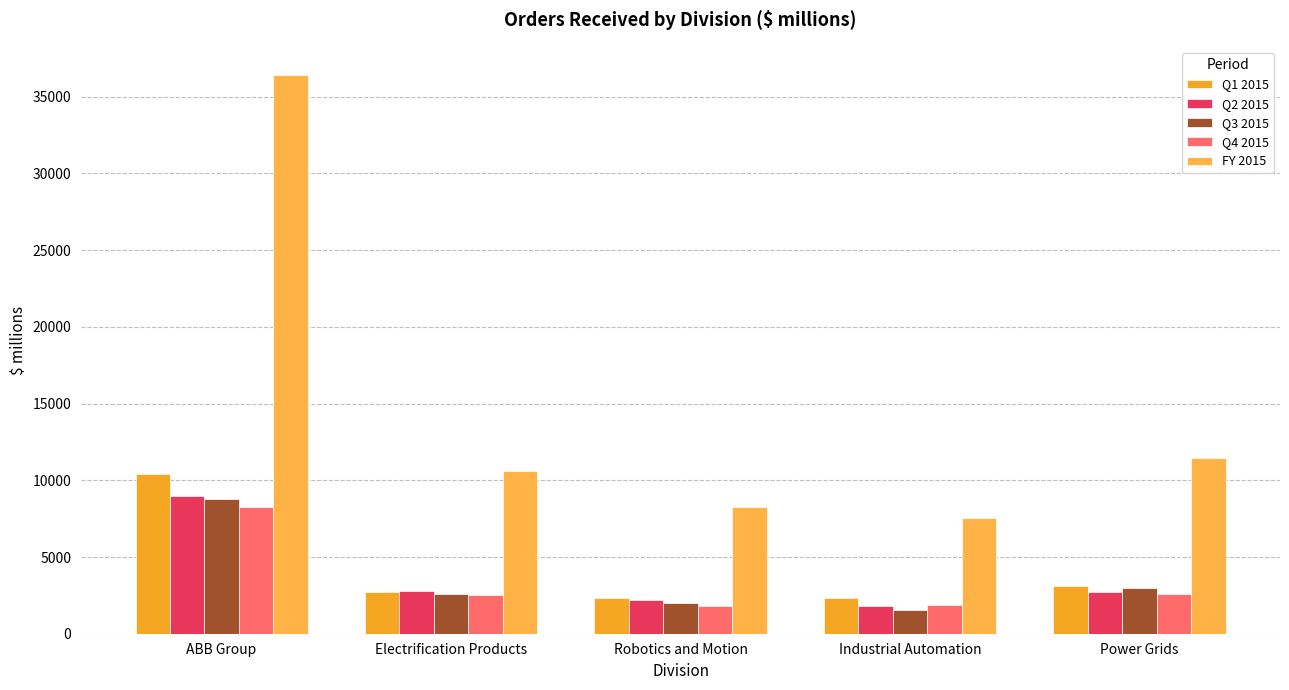

What is the difference between the highest and lowest values at Industrial Automation?

5969